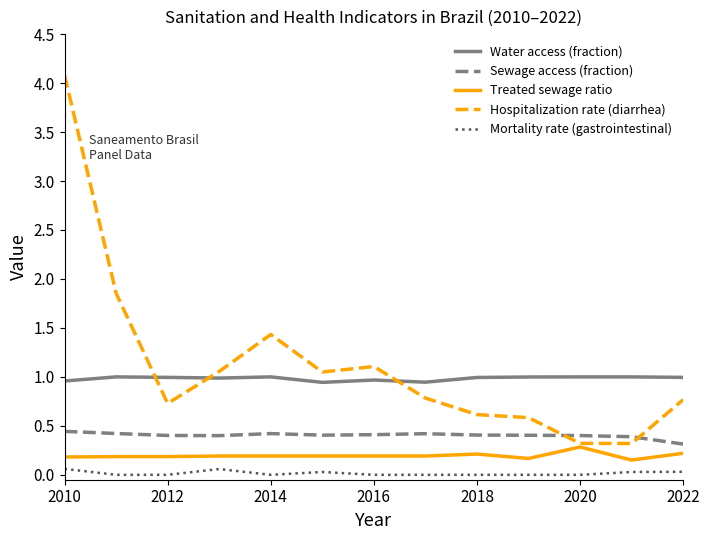

What are all the series names shown in the legend?

Water access (fraction), Sewage access (fraction), Treated sewage ratio, Hospitalization rate (diarrhea), Mortality rate (gastrointestinal)